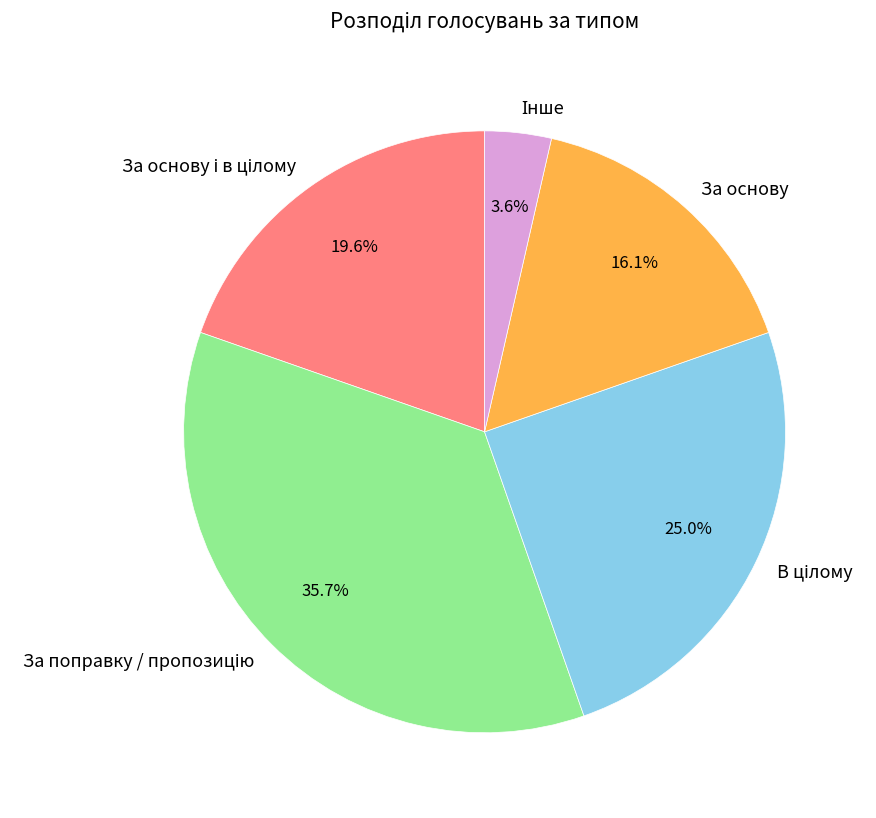

How much of the chart is everything except За основу?

83.9%